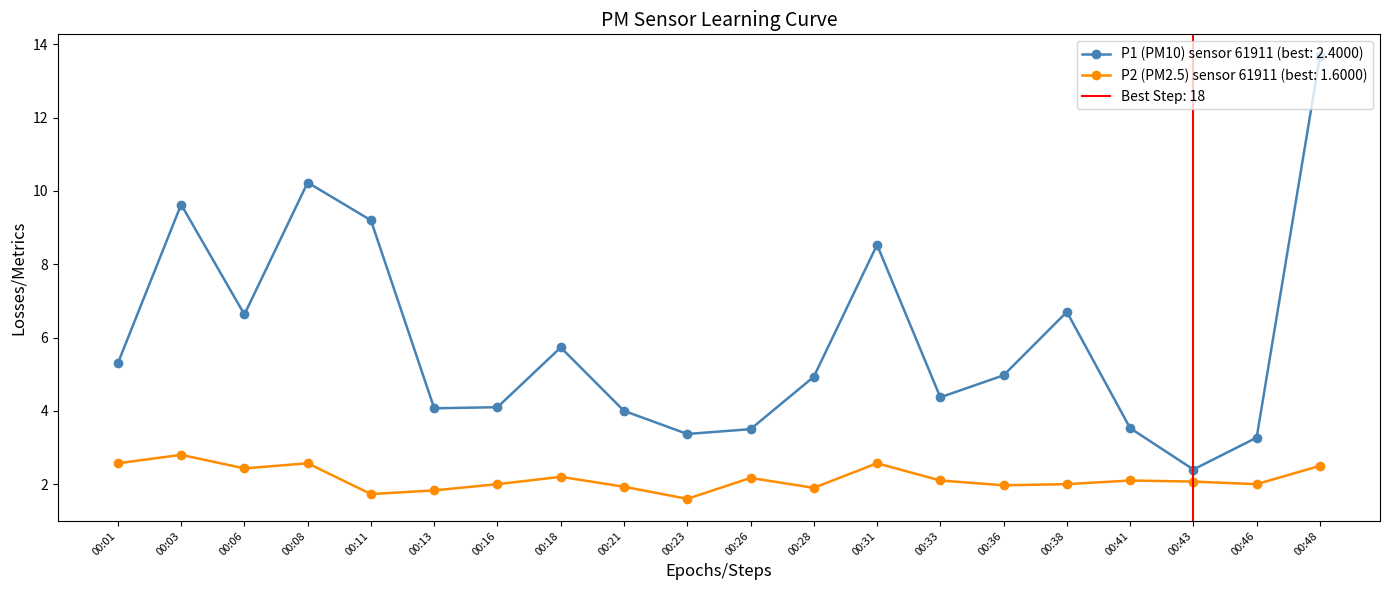

Which series has the largest range (max minus min)?

P1